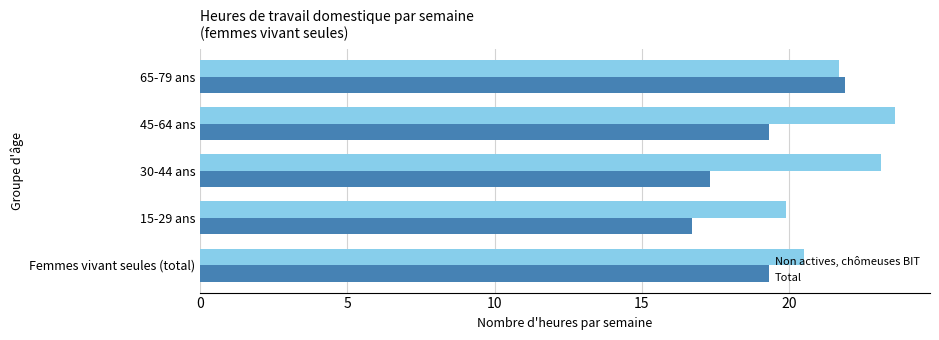

How many categories are shown in the chart?

5